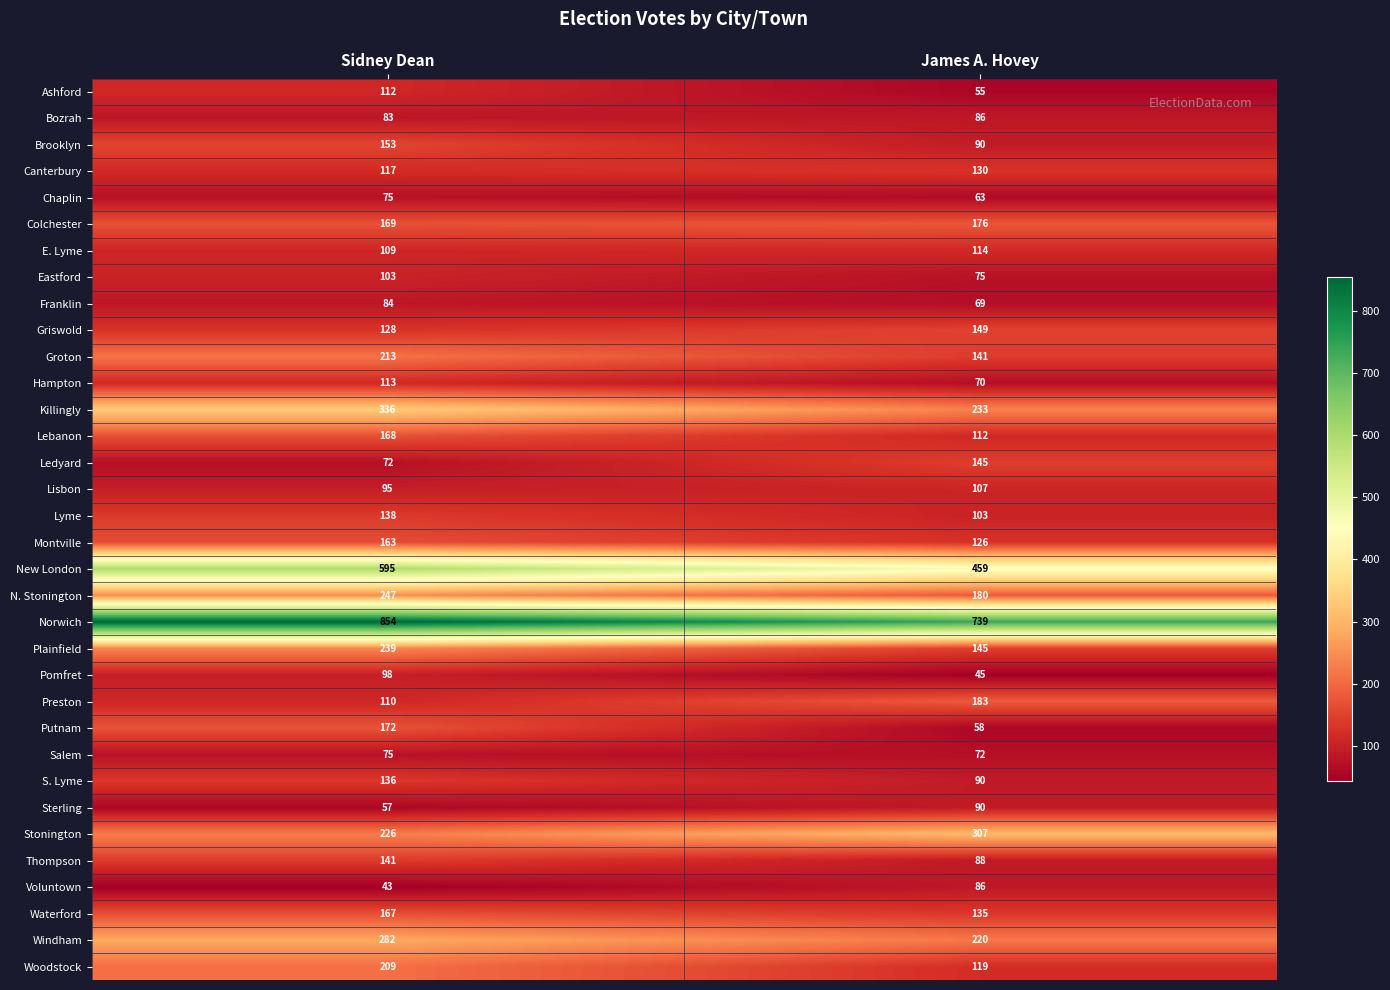

Which series has the largest total across all categories?

Norwich